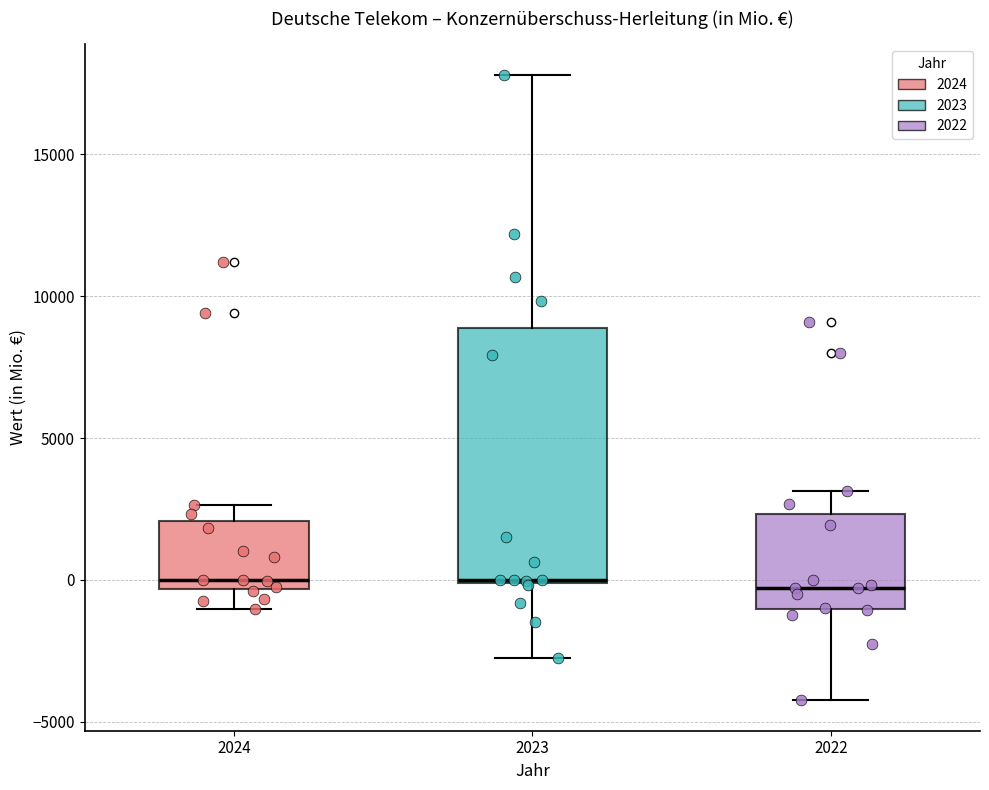

Reading left to right, read every box against the y-axis: the position of its median line, the range the box covers, and the ends of its whiskers. The values are not printed on the chart, so give them approximately, as read against the axis.

2024: median 0, box -500 to 2000, whiskers -1000 to 2500
2023: median 0, box 0 to 9000, whiskers -2500 to 18000
2022: median -500, box -1000 to 2500, whiskers -4000 to 3000